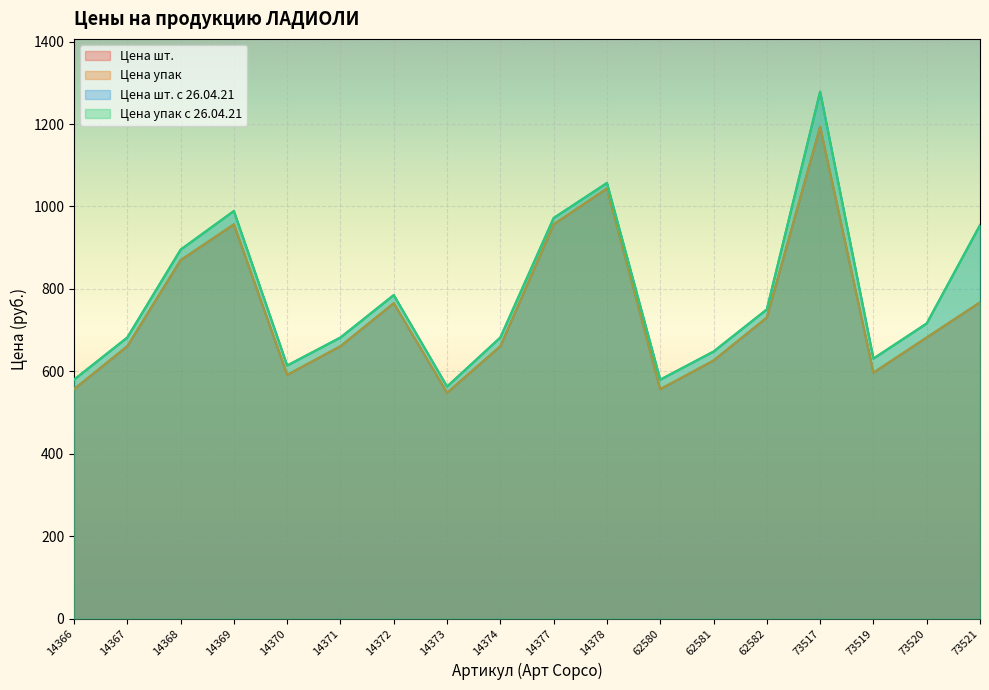

How many lines are shown in the chart?

4